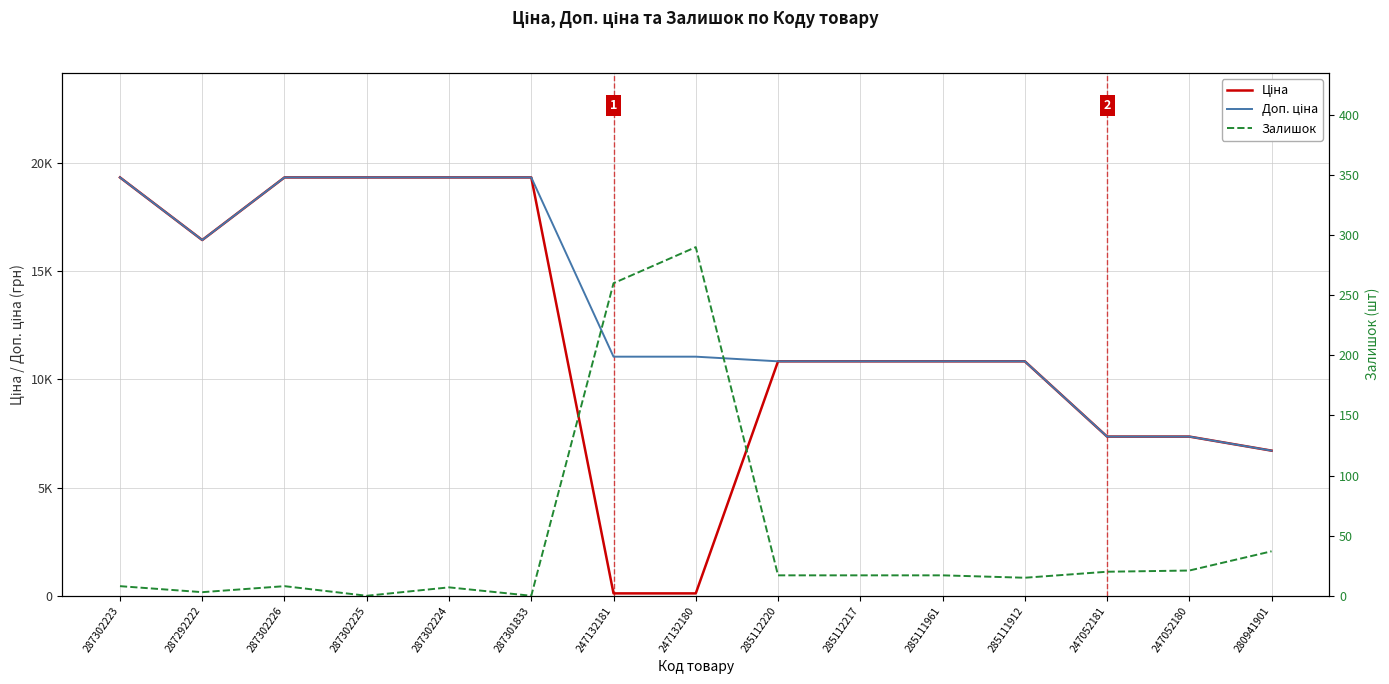

Is this an area chart (filled region under the line)?

No